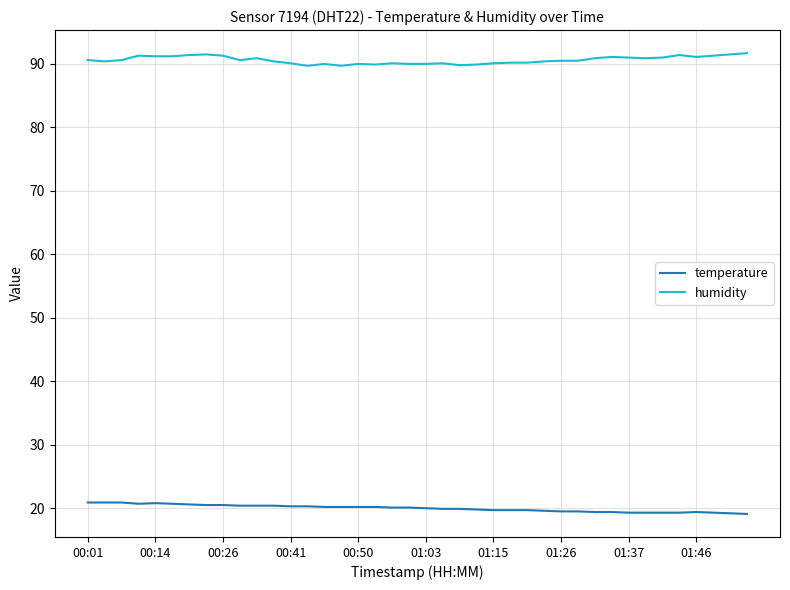

Does the chart have visible grid lines?

Yes